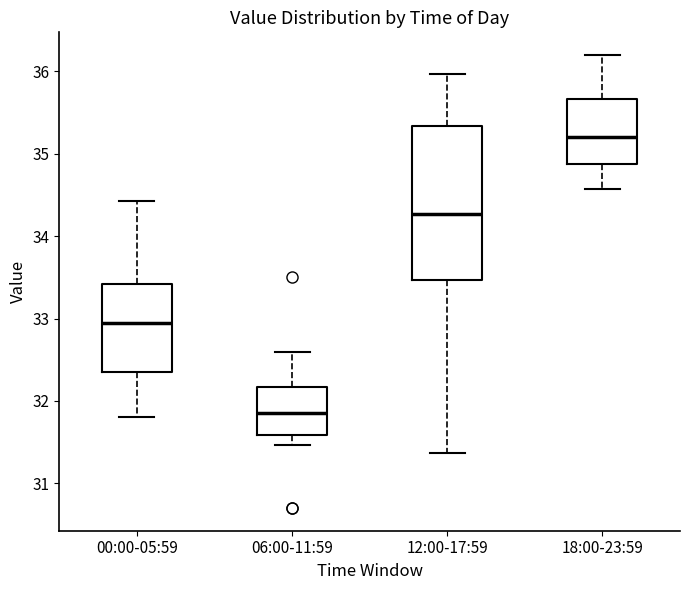

Which box has the lowest median line?

06:00-11:59